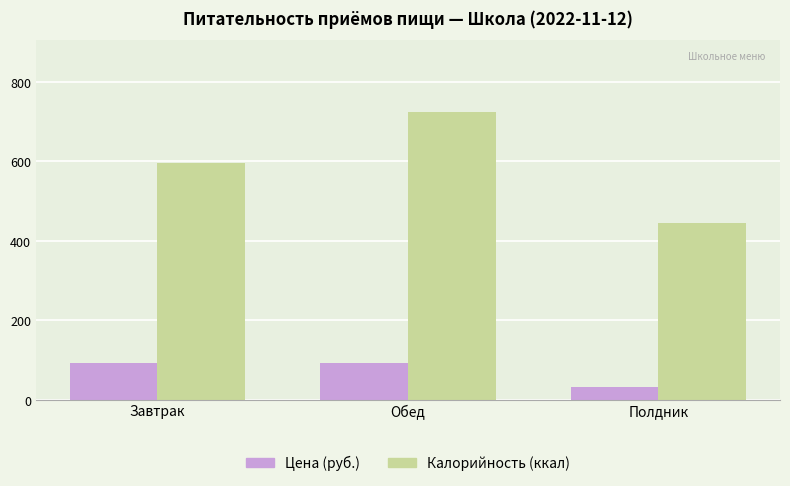

Count the number of categories in the chart.

3